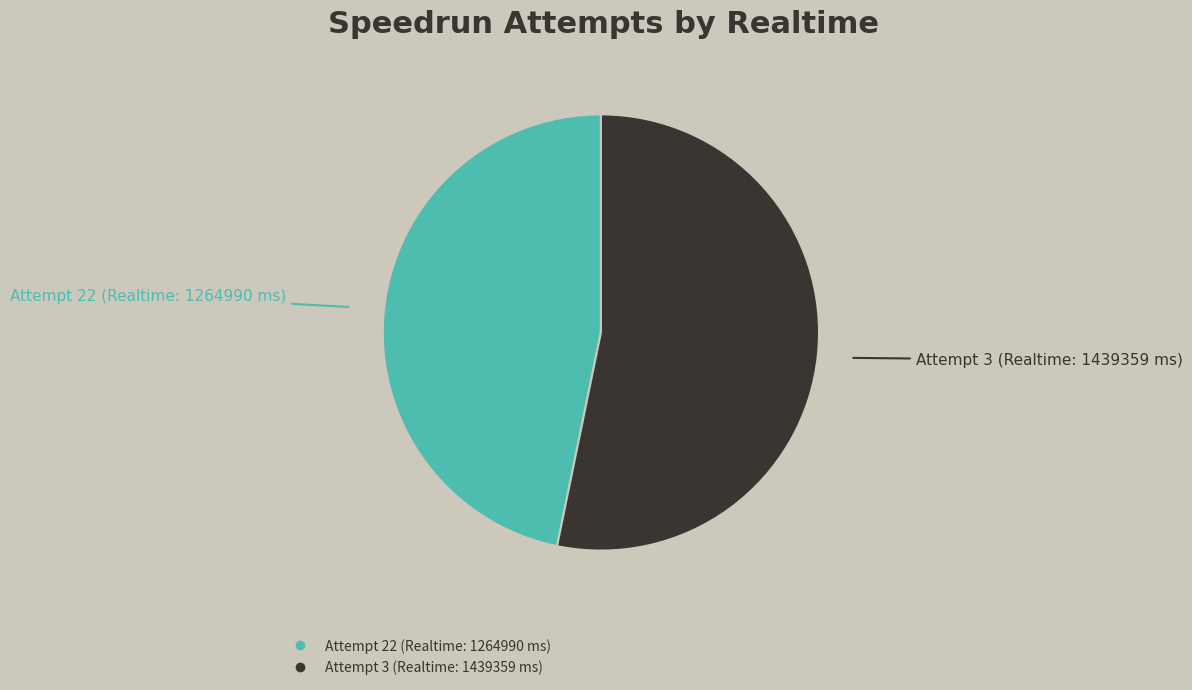

Rank the categories by value from lowest to highest.

Attempt 22 (Realtime: 1264990 ms), Attempt 3 (Realtime: 1439359 ms)